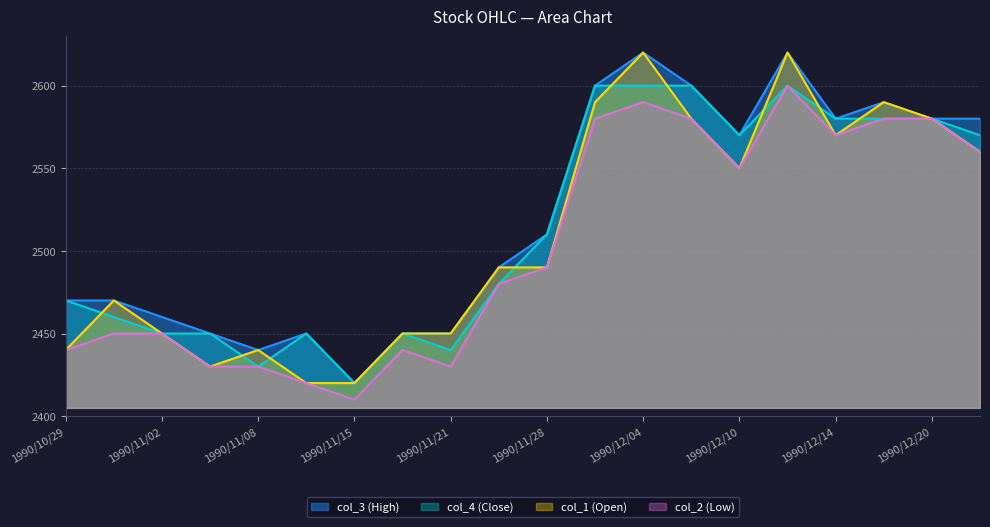

The col_1 (Open) series shows 2550 at 1990/12/10. True or false?

True